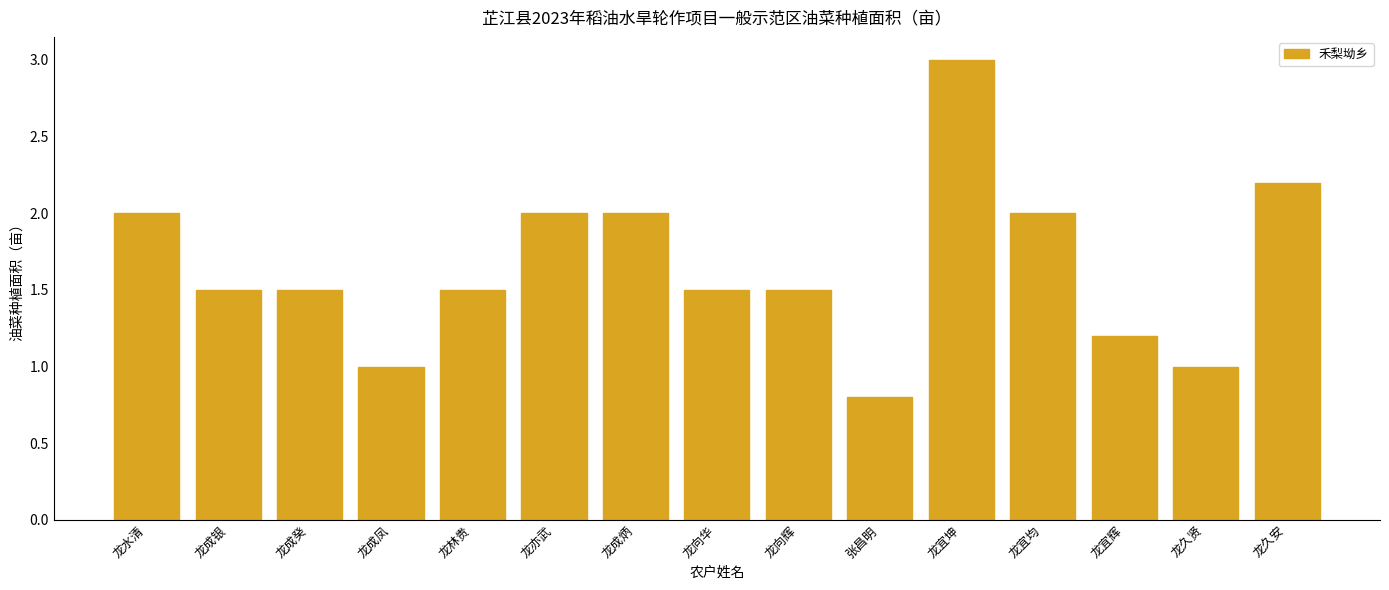

Reading left to right, what are all the values shown in this chart?

2.0	1.5	1.5	1.0	1.5	2.0	2.0	1.5	1.5	0.8	3.0	2.0	1.2	1.0	2.2